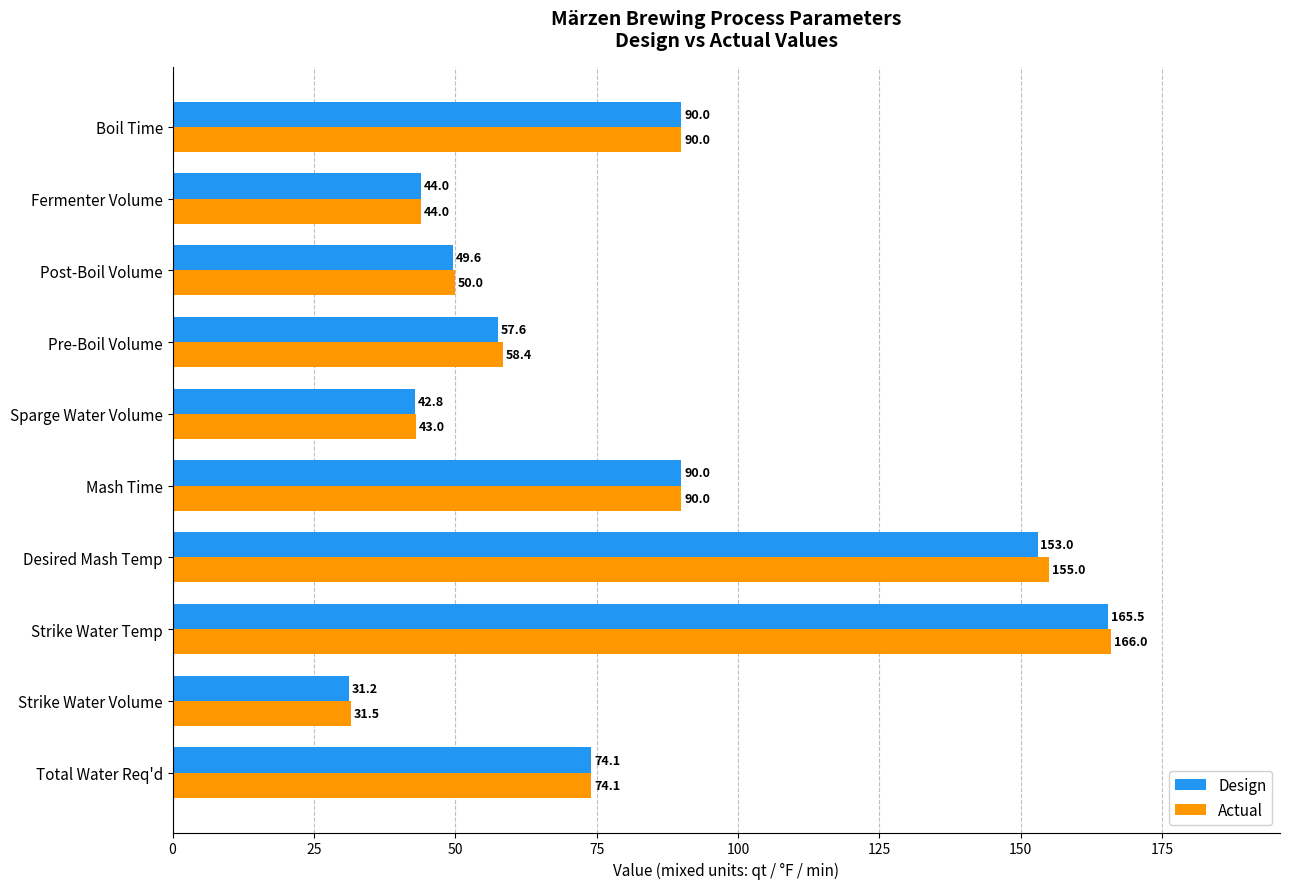

How many categories are shown in the chart?

10